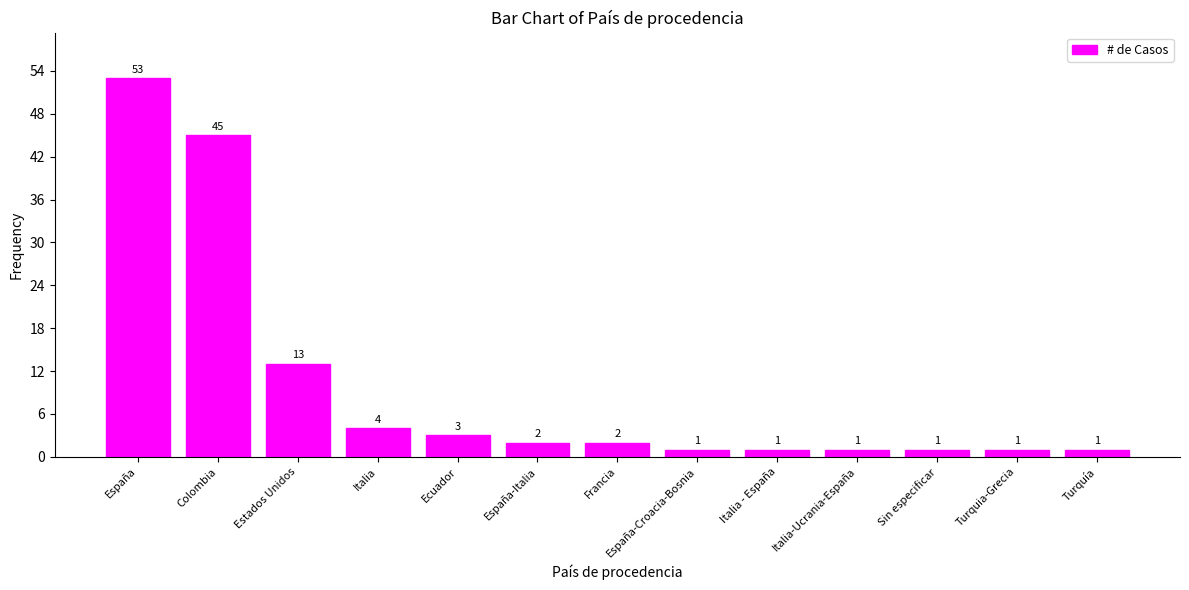

Where is the data nearest to the value 27?

Estados Unidos